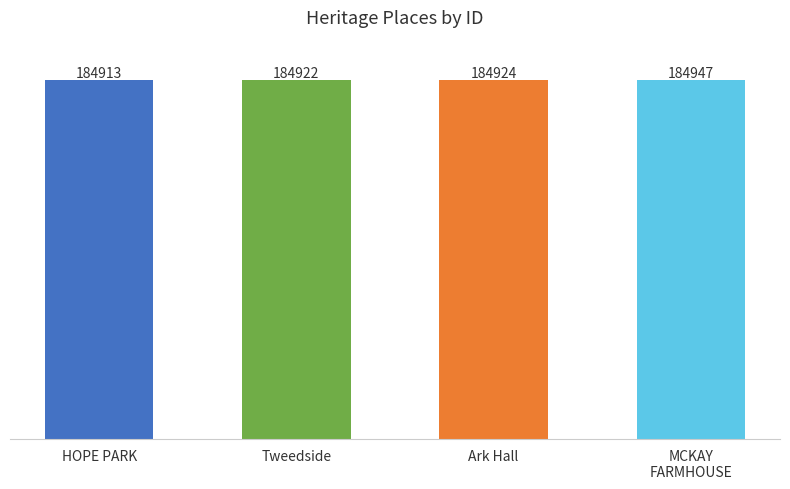

Is it true that the value at Tweedside is 184922?

True